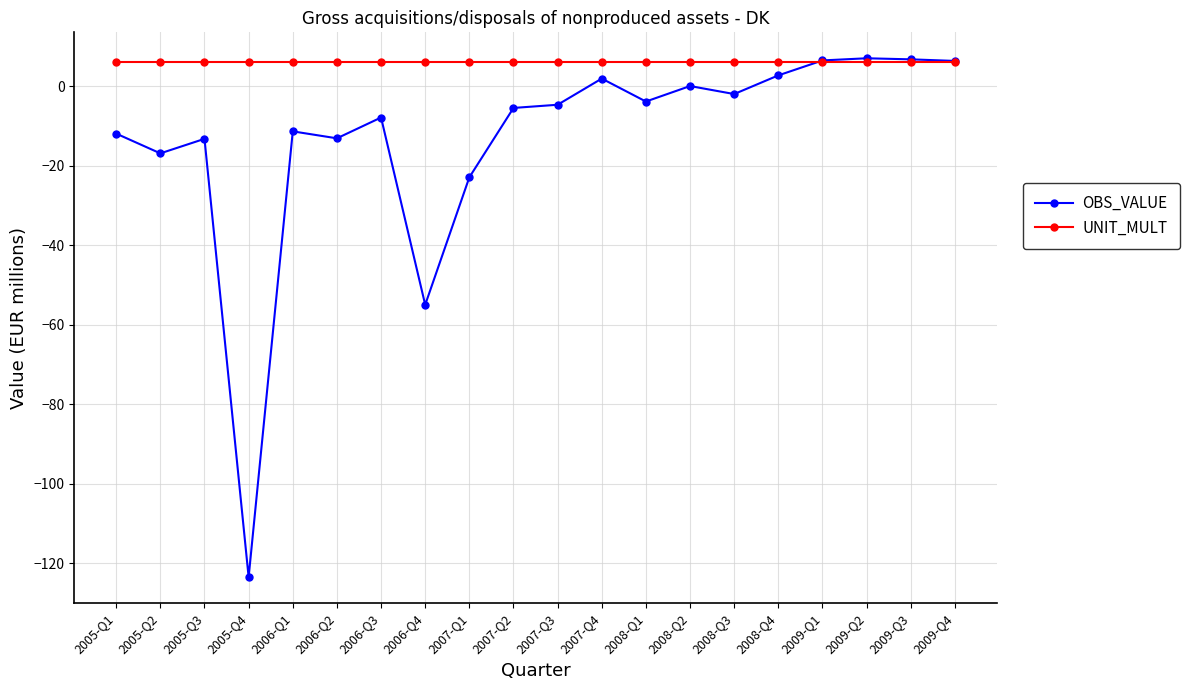

Which series has the widest spread of values?

OBS_VALUE